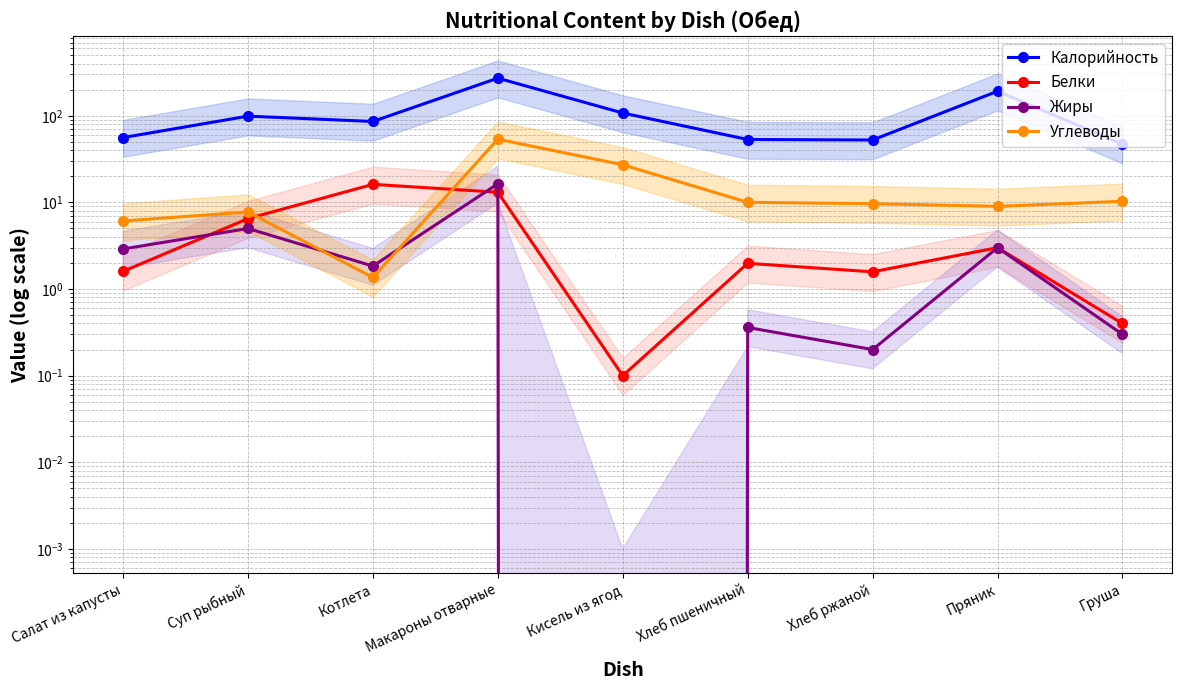

What is the spread (max minus min) of values at Суп рыбный?

94.0